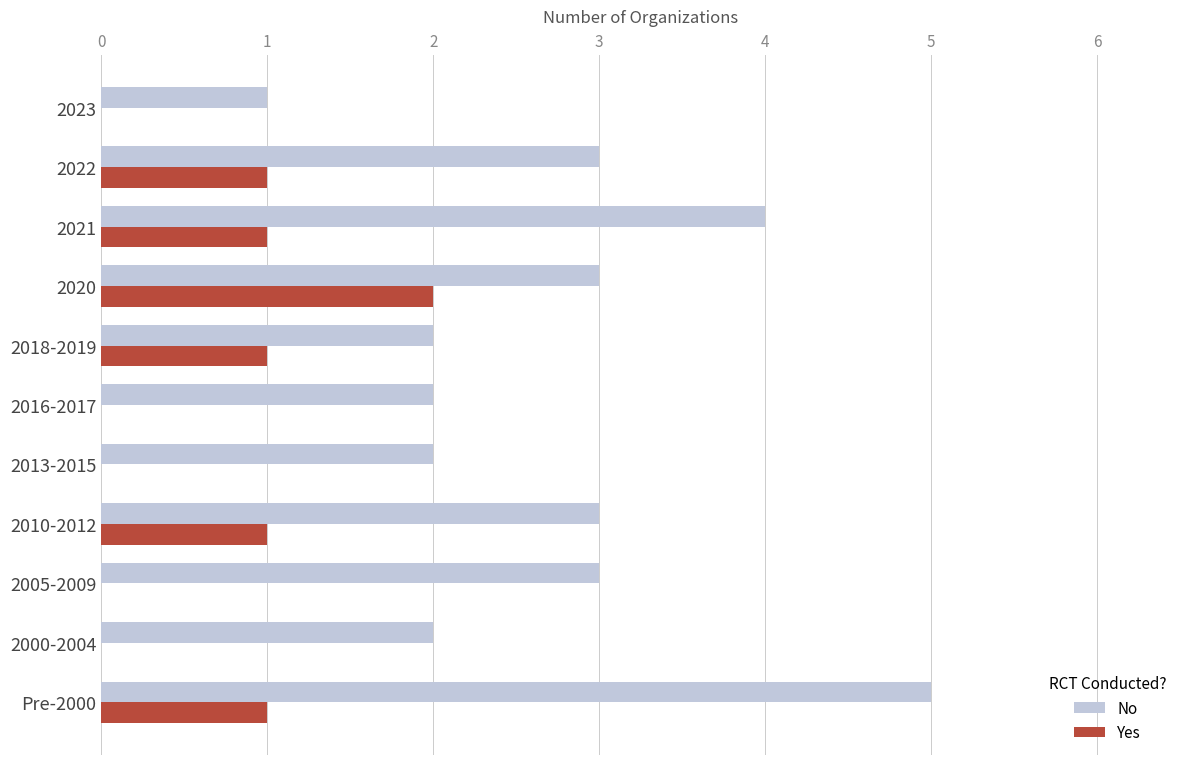

What is the sum of all Yes values?

7